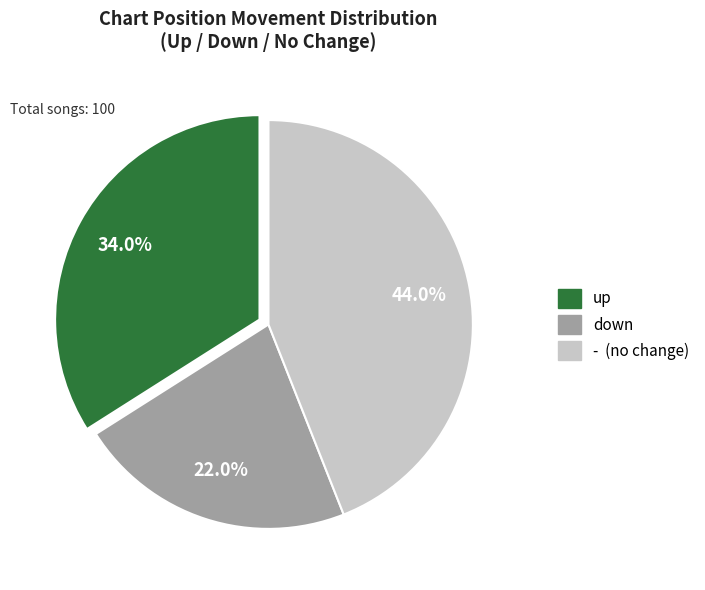

How many slices are in this pie chart?

3